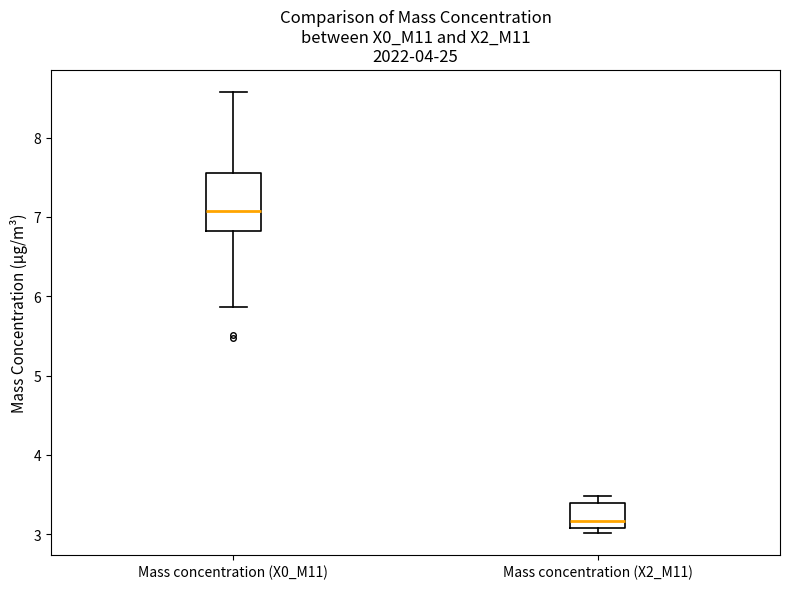

Reading left to right, read every box against the y-axis: the position of its median line, the range the box covers, and the ends of its whiskers. The values are not printed on the chart, so give them approximately, as read against the axis.

Mass concentration (X0_M11): median 7.1, box 6.8 to 7.6, whiskers 5.9 to 8.6
Mass concentration (X2_M11): median 3.2, box 3.1 to 3.4, whiskers 3.0 to 3.5